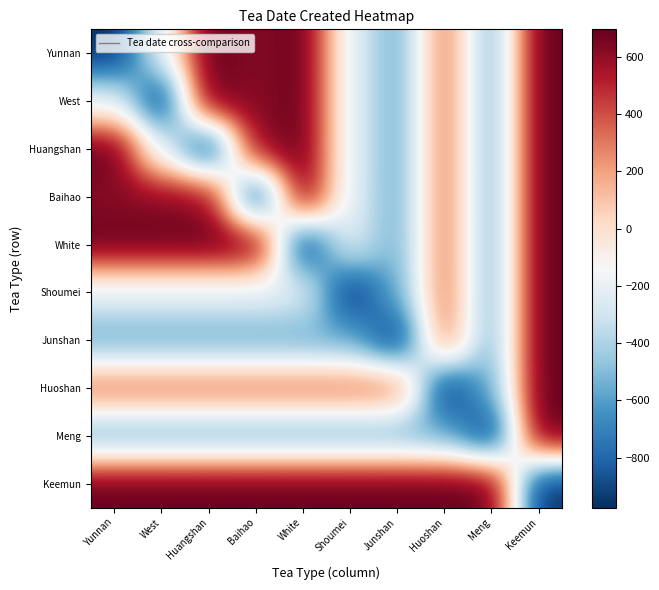

Rank the series by their maximum value, from lowest to highest.

Yunnan, West, Huangshan, Baihao, White, Shoumei, Junshan, Huoshan, Meng, Keemun